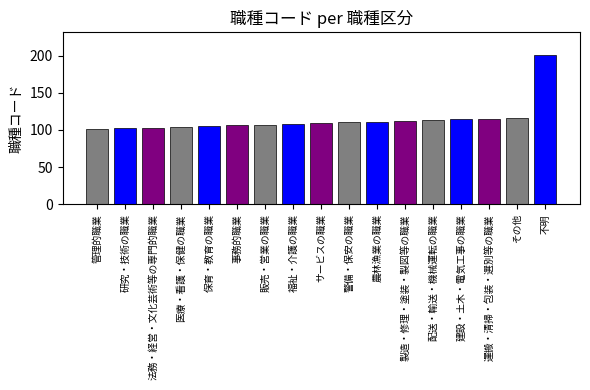

How many values are below 109?

8